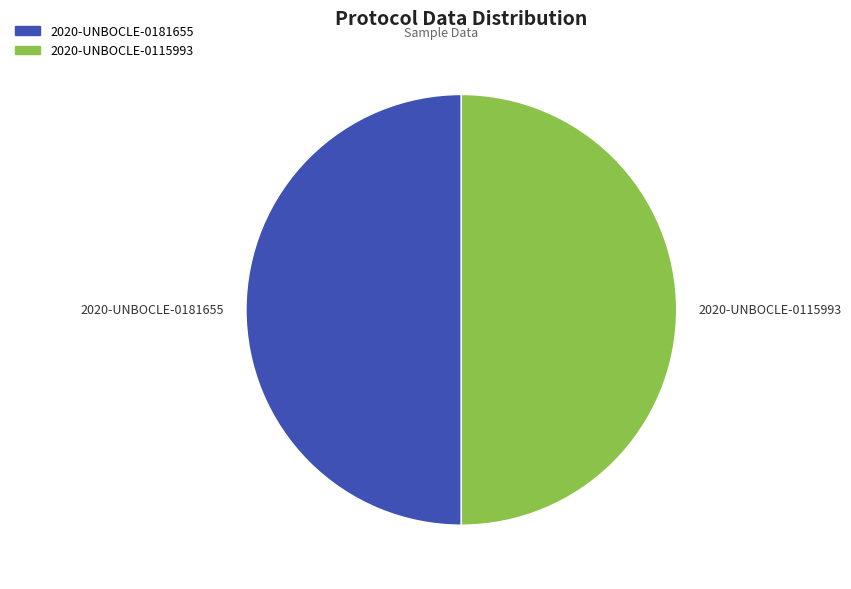

Do 2020-UNBOCLE-0181655 and 2020-UNBOCLE-0115993 together represent more than half of the pie?

Yes